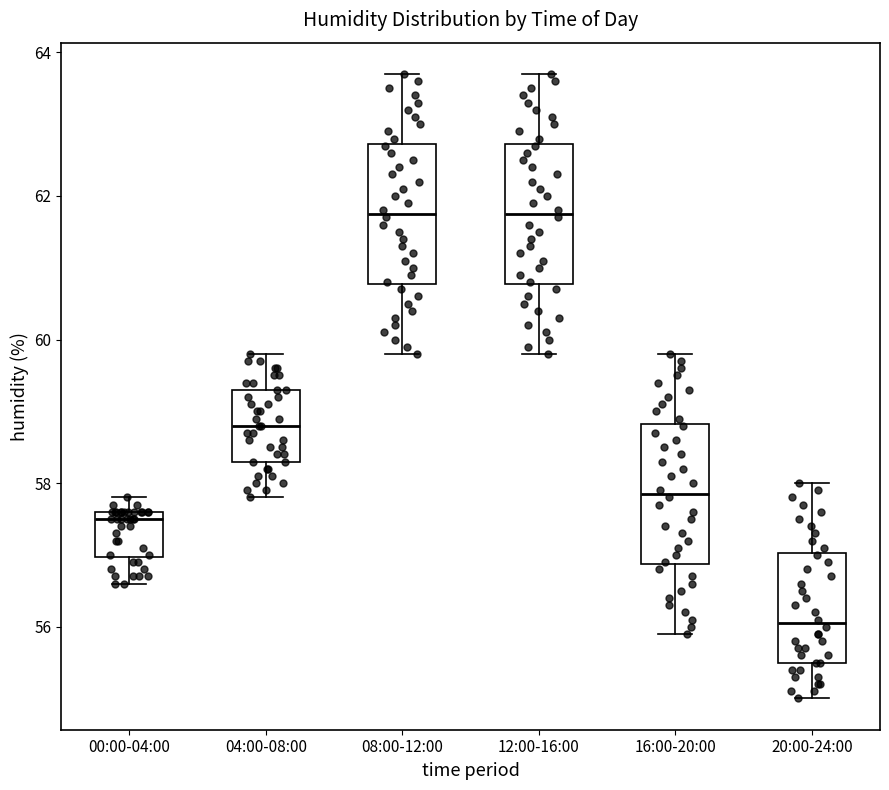

Where is the upper edge of the box for 00:00-04:00 on the y-axis? The values are not printed on the chart, so give them approximately, as read against the axis.

57.6